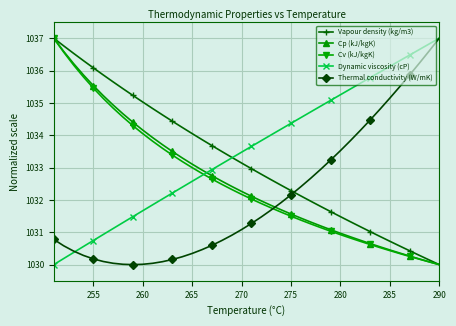

After their last crossing, which series has the higher values: Dynamic viscosity (cP) or Cp (kJ/kgK)?

Dynamic viscosity (cP)